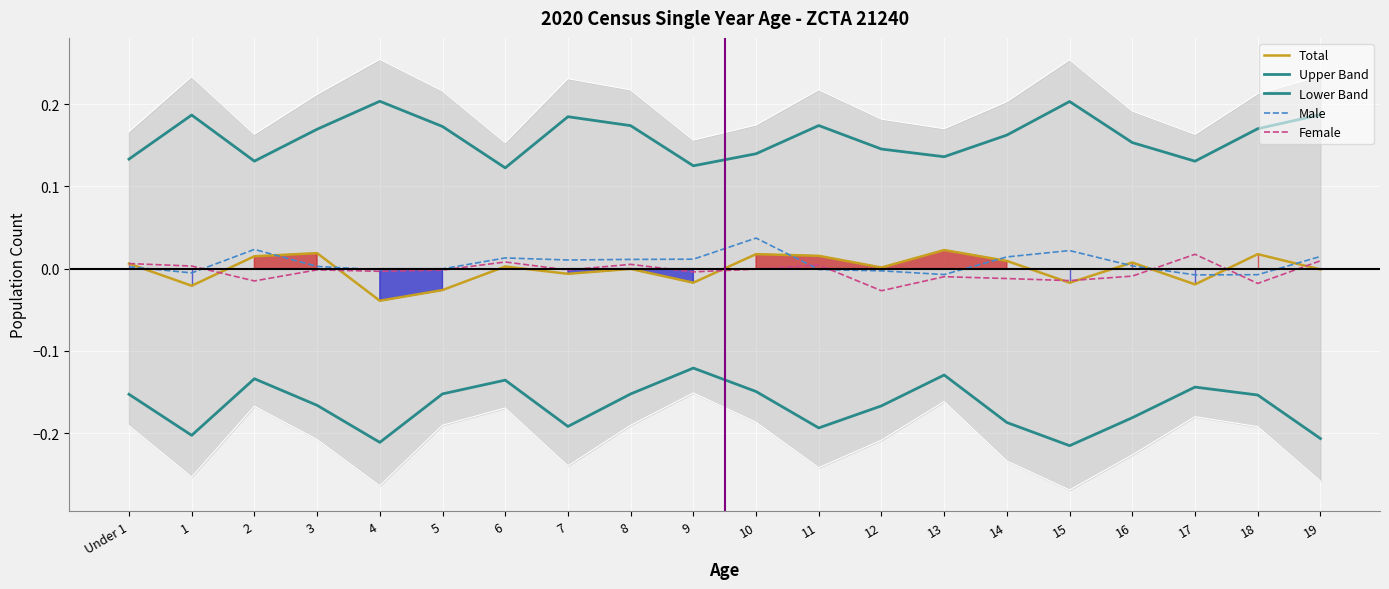

At how many categories does at least one series exceed 0?

20